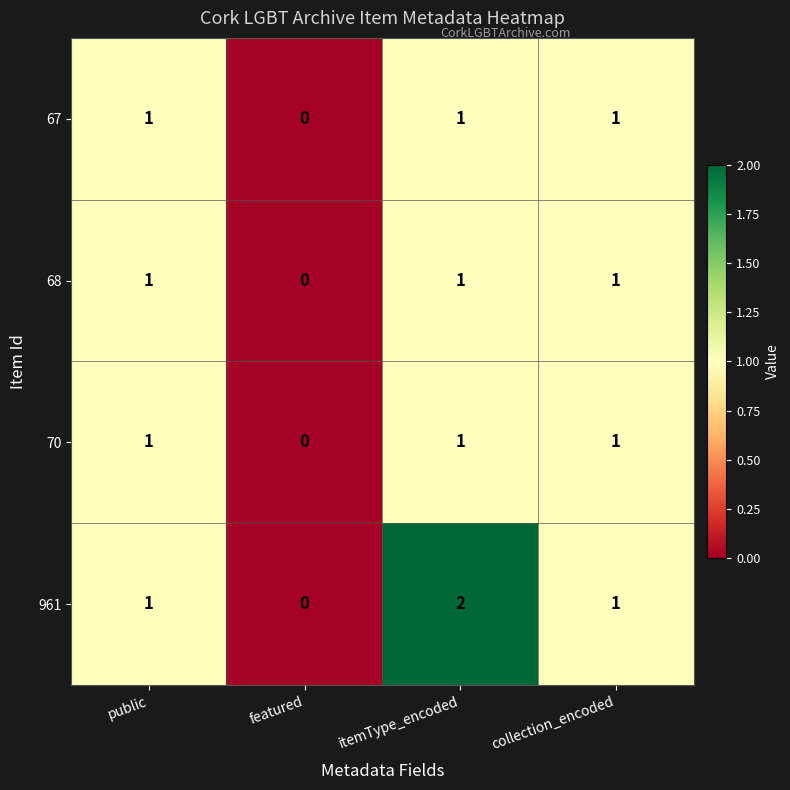

At which category is the sum across all series the highest?

itemType_encoded